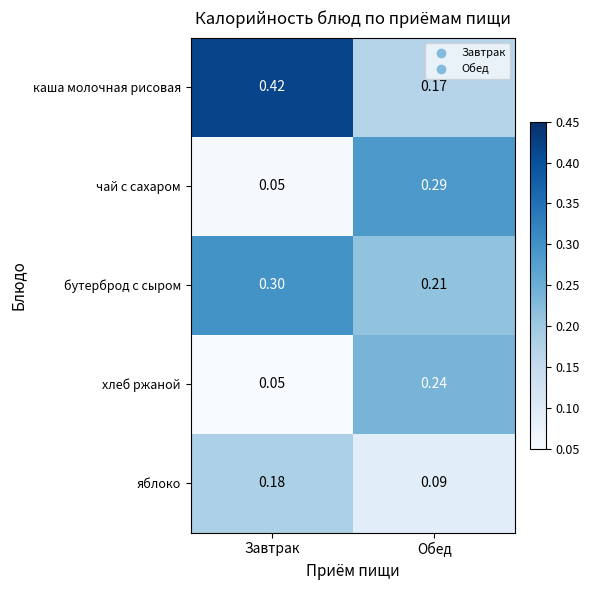

Is the value of яблоко at Завтрак greater than the value of хлеб ржаной at Обед?

No